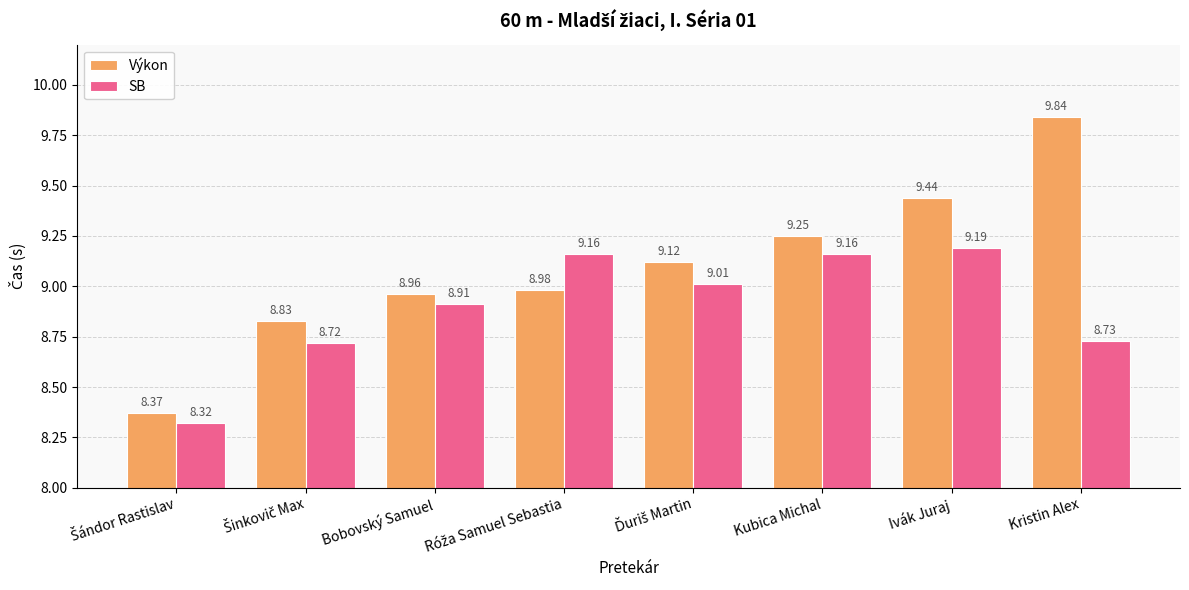

At which category is the sum across all series the highest?

Ivák Juraj